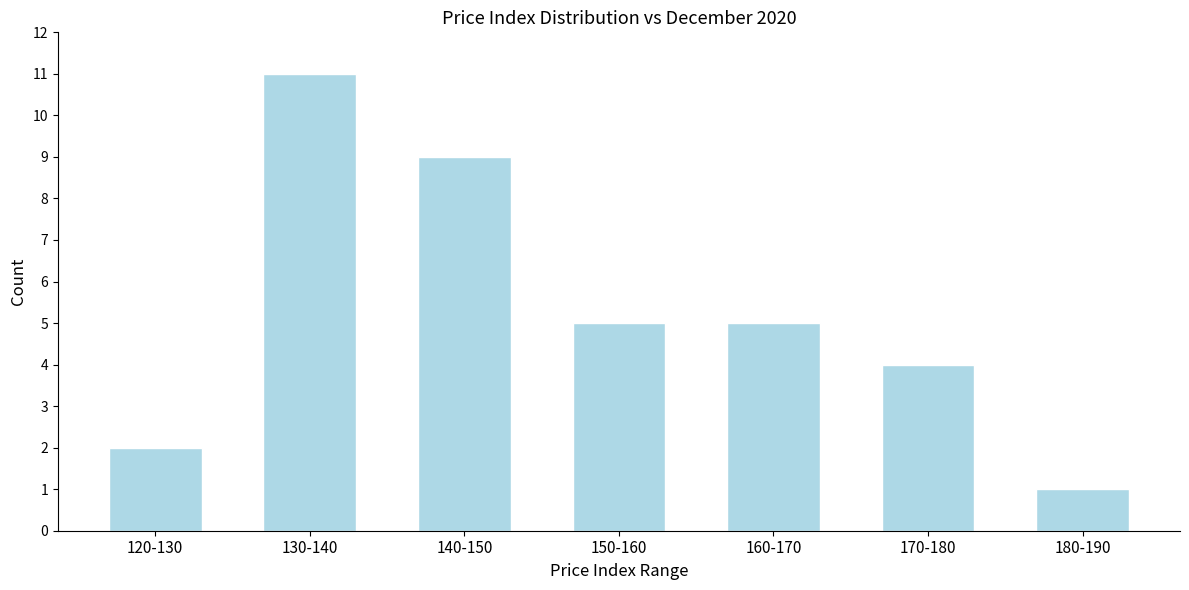

Reading right to left, transcribe all the data shown in this chart.

180-190=1	170-180=4	160-170=5	150-160=5	140-150=9	130-140=11	120-130=2